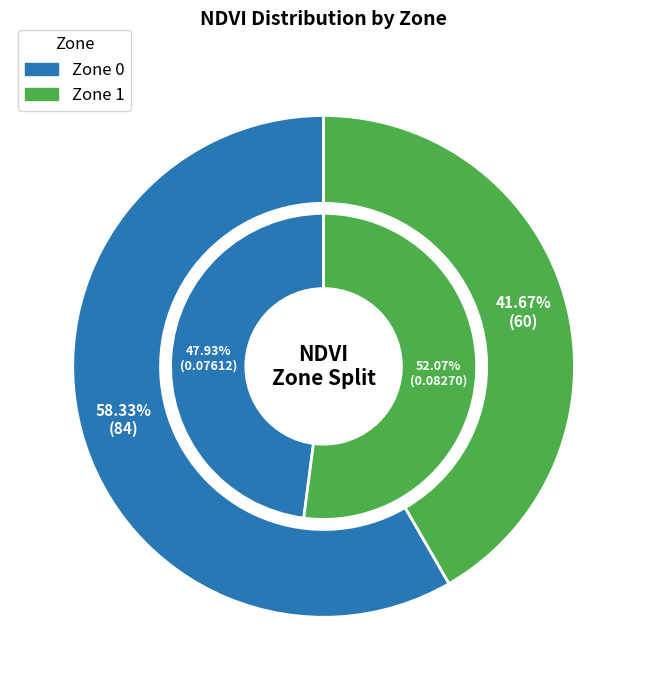

True or false: Zone 0 accounts for 47% of the total.

False